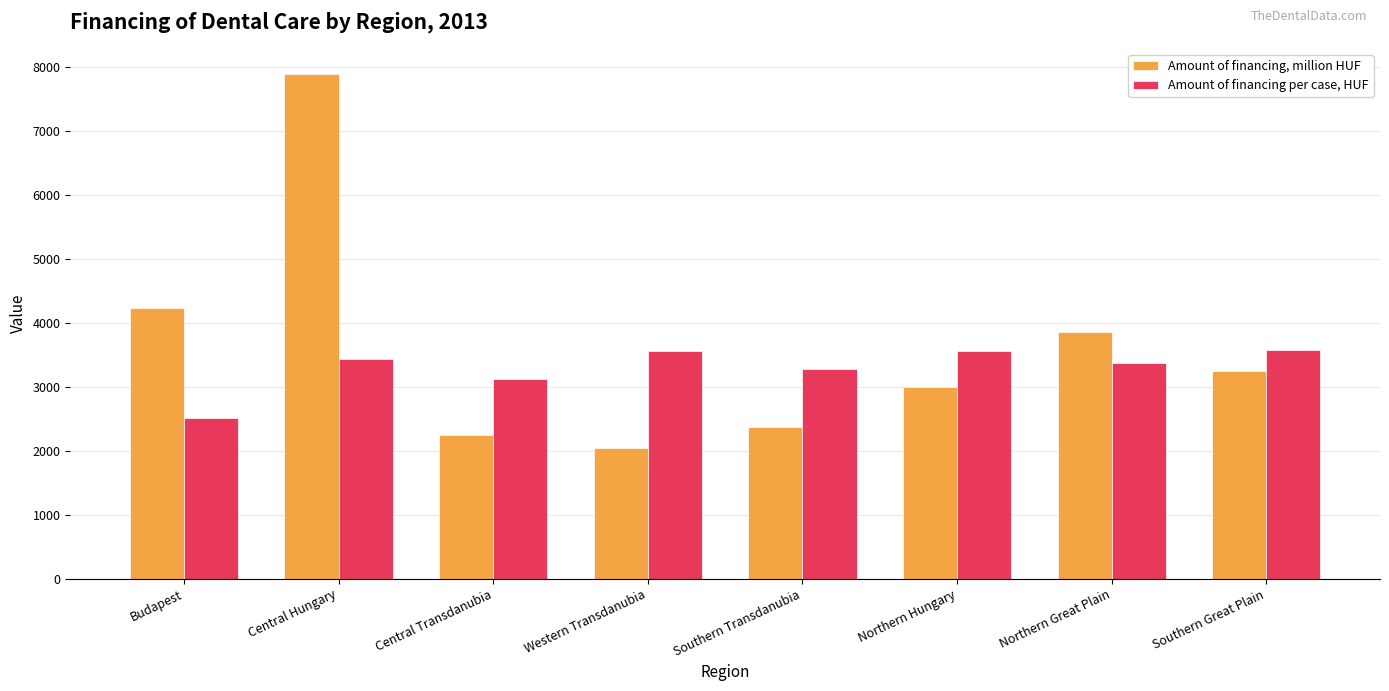

What is the highest value of the Amount of financing, million HUF series?

7887.1